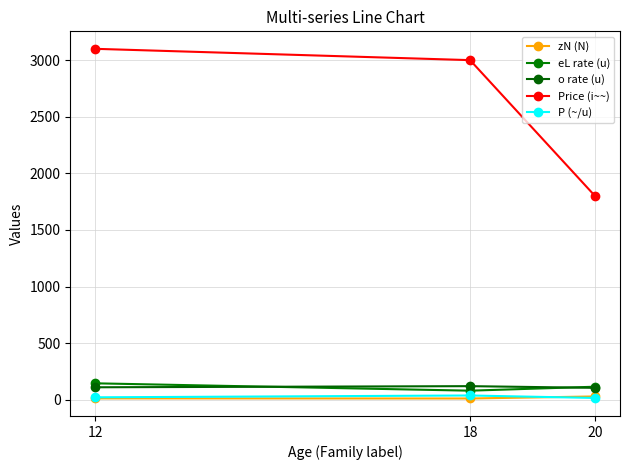

How many series are shown in this chart?

5